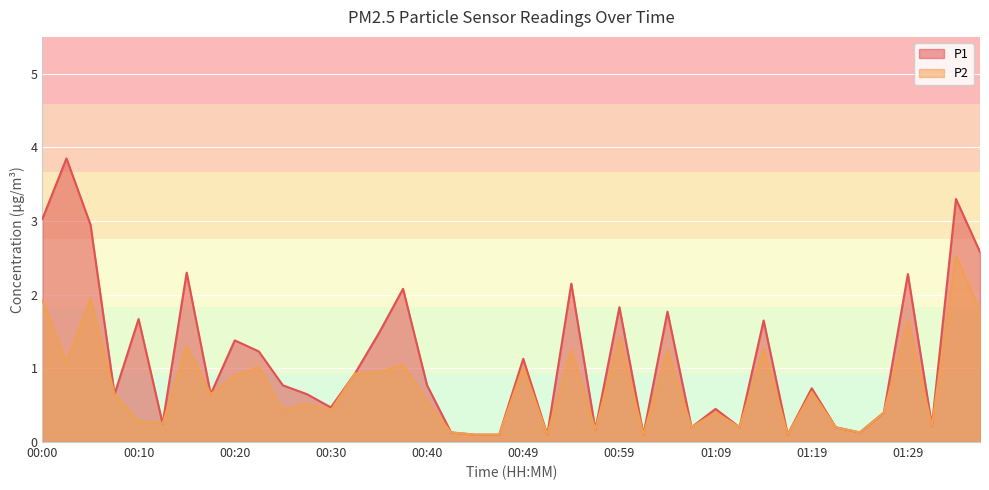

What is the difference between the P1 values at 00:03 and 00:57?

3.7